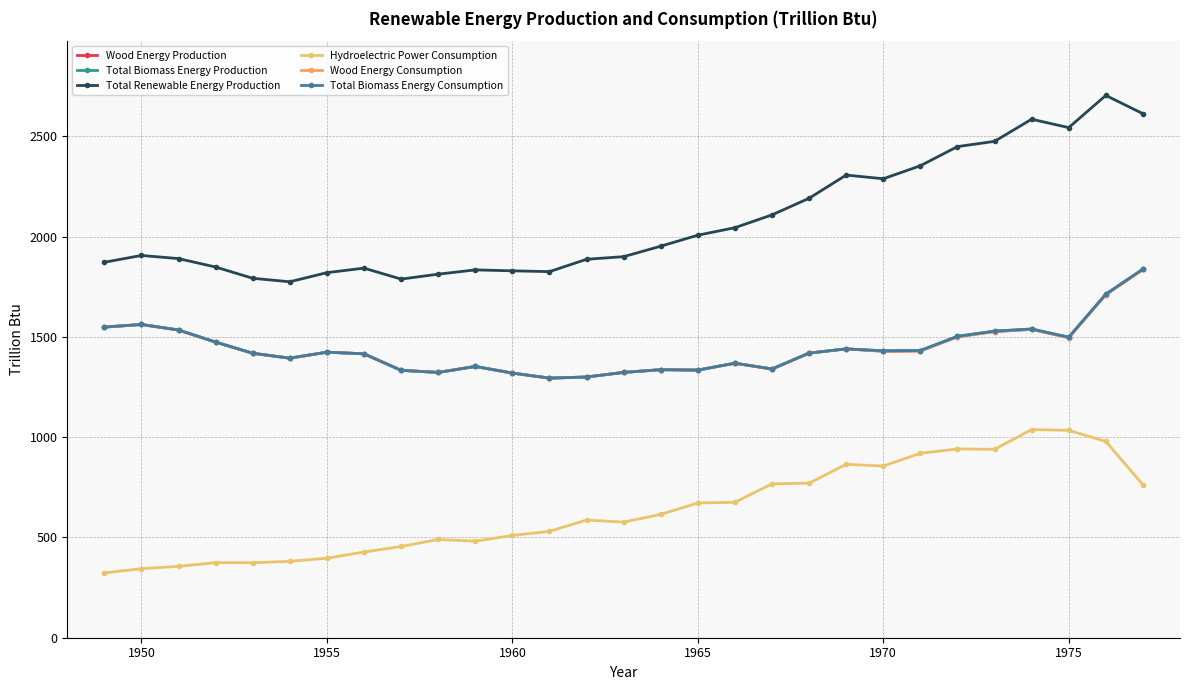

Does the chart have visible grid lines?

Yes